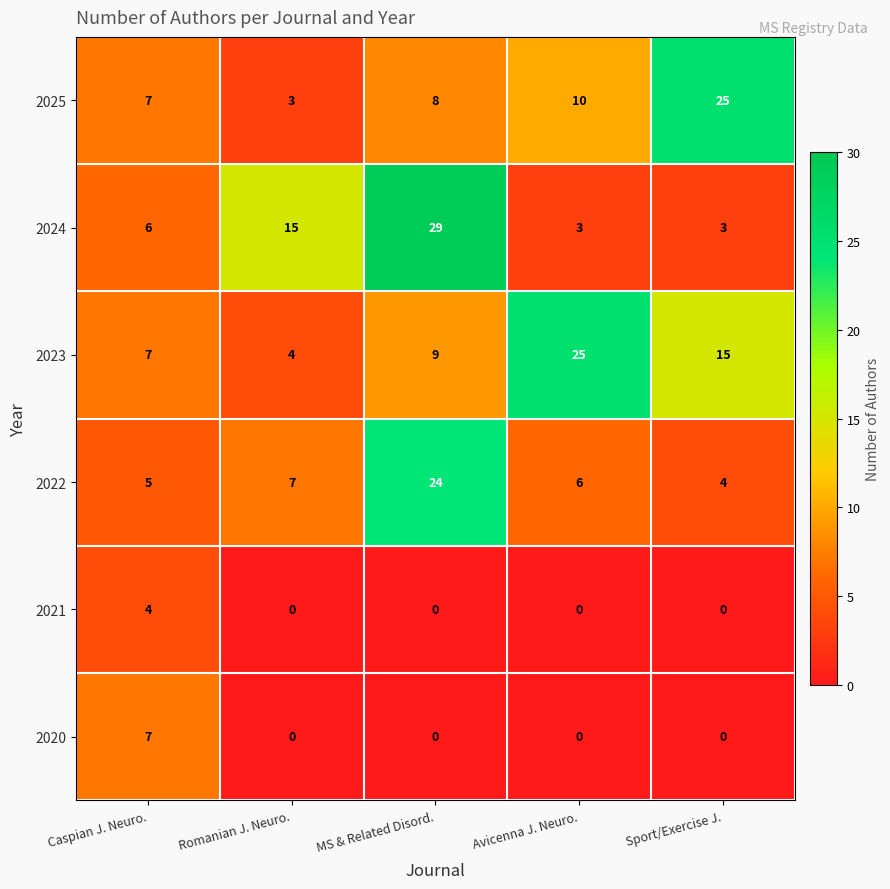

Reading left to right, transcribe all the data shown in this chart.

2025: 7	3	8	10	25
2024: 6	15	29	3	3
2023: 7	4	9	25	15
2022: 5	7	24	6	4
2021: 4	0	0	0	0
2020: 7	0	0	0	0